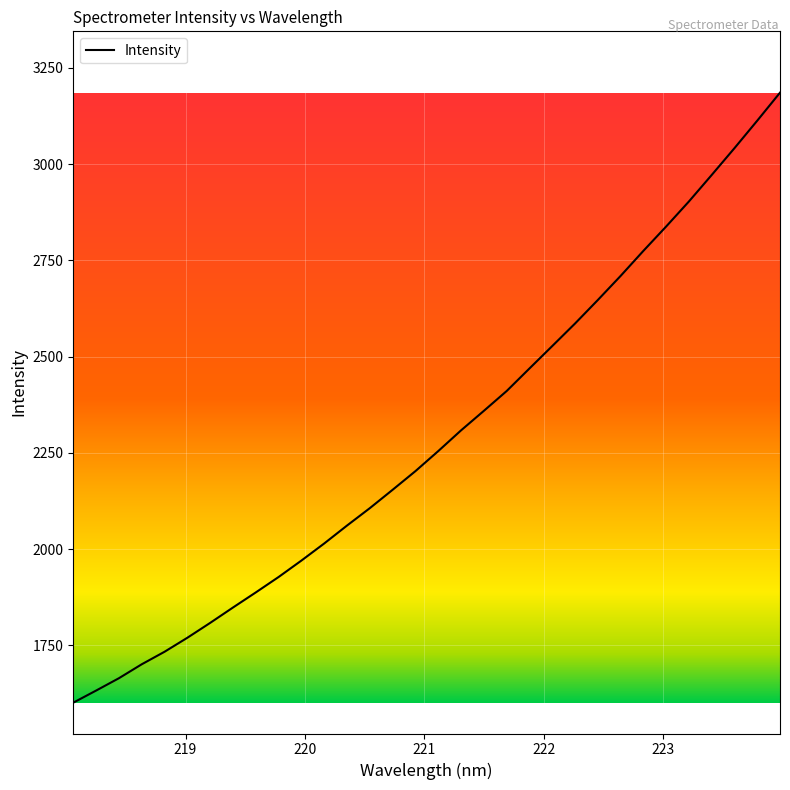

What is the minimum value shown in the chart?

1601.4